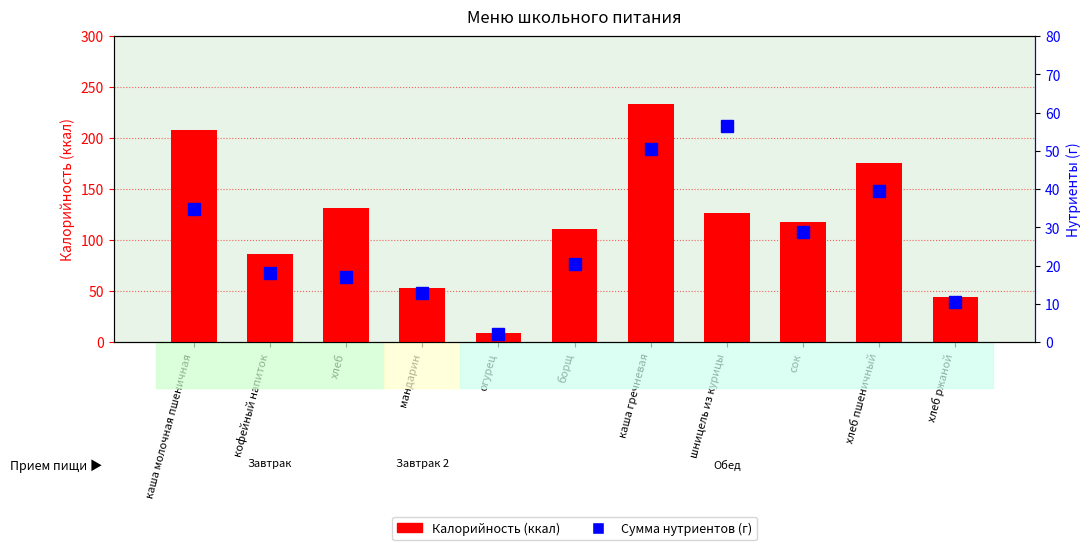

Reading left to right, list all the values displayed in this chart.

Калорийность: каша молочная пшеничная=208.3	кофейный напиток=86.0	хлеб=131.4	мандарин=53.3	огурец=8.5	борщ=110.4	каша гречневая=233.7	шницель из курицы=126.5	сок=118.0	хлеб пшеничный=175.2	хлеб ржаной=44.0
Сумма нутриентов: каша молочная пшеничная=34.8	кофейный напиток=18.0	хлеб=17.1	мандарин=12.8	огурец=2.1	борщ=20.5	каша гречневая=50.4	шницель из курицы=56.5	сок=28.8	хлеб пшеничный=39.6	хлеб ржаной=10.4